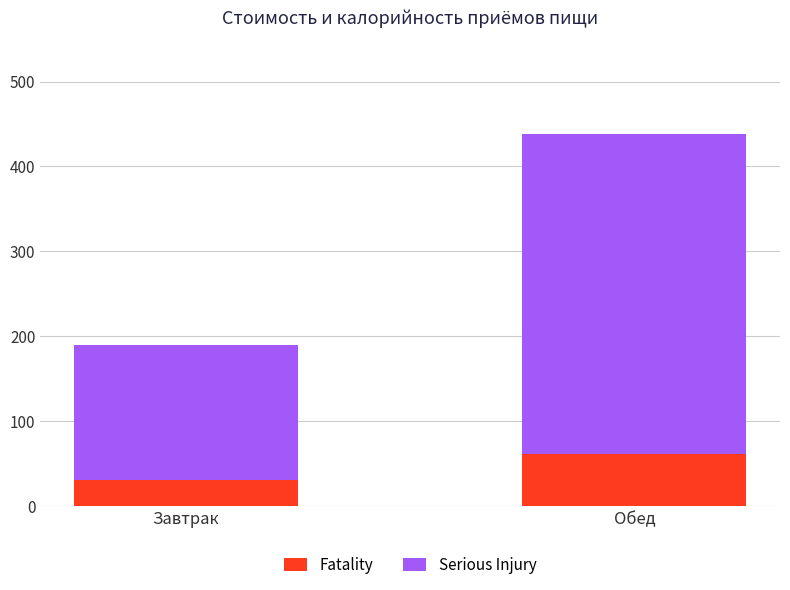

What are all the series names shown in the legend?

Fatality, Serious Injury